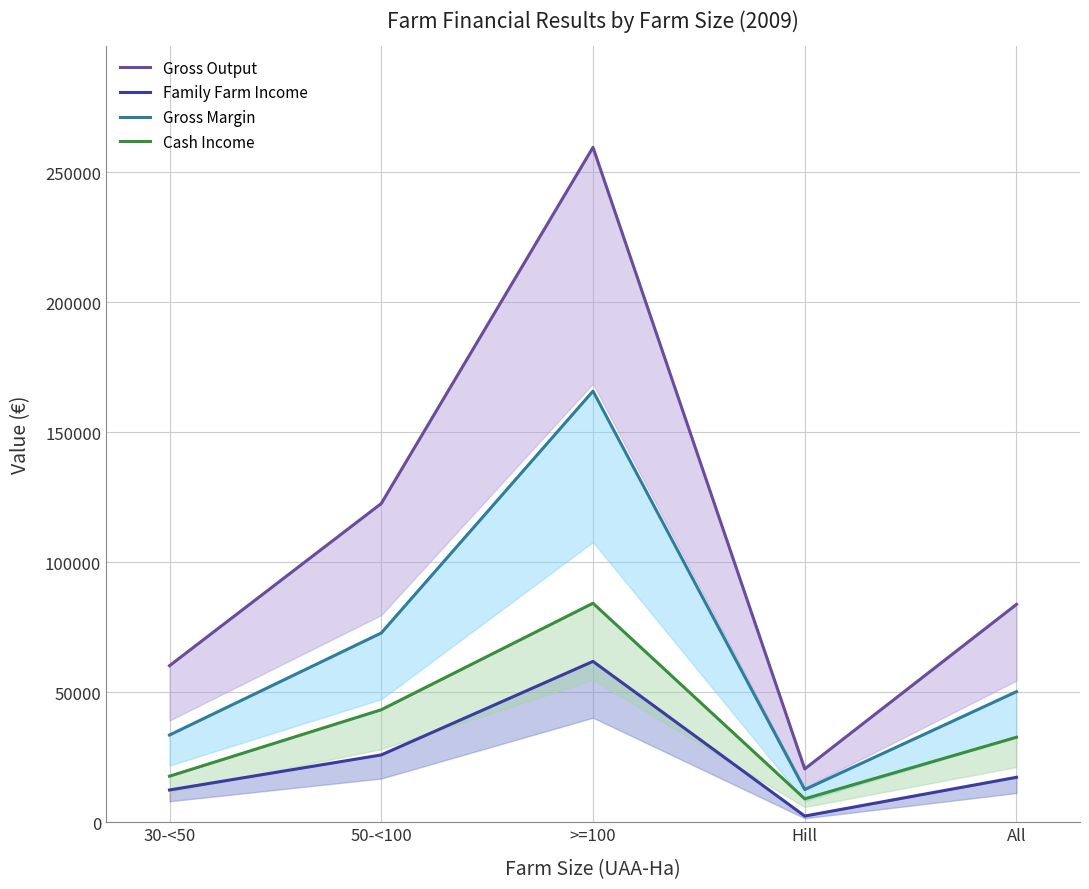

What is the maximum value for Cash Income?

84219